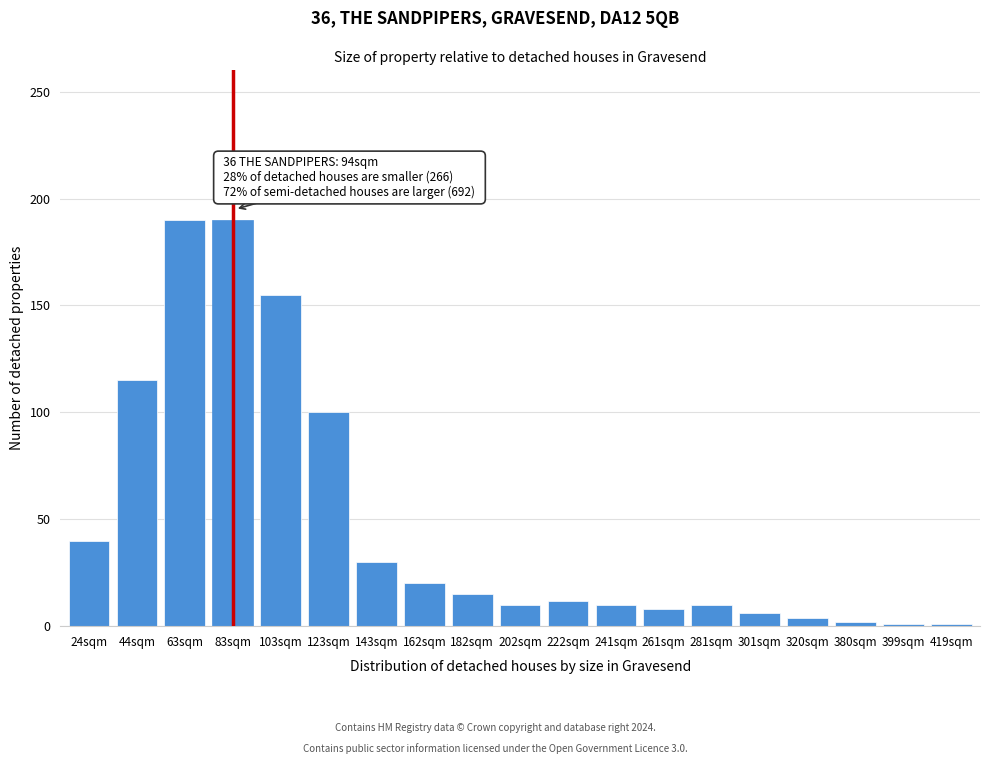

What is the maximum value shown in the chart?

190